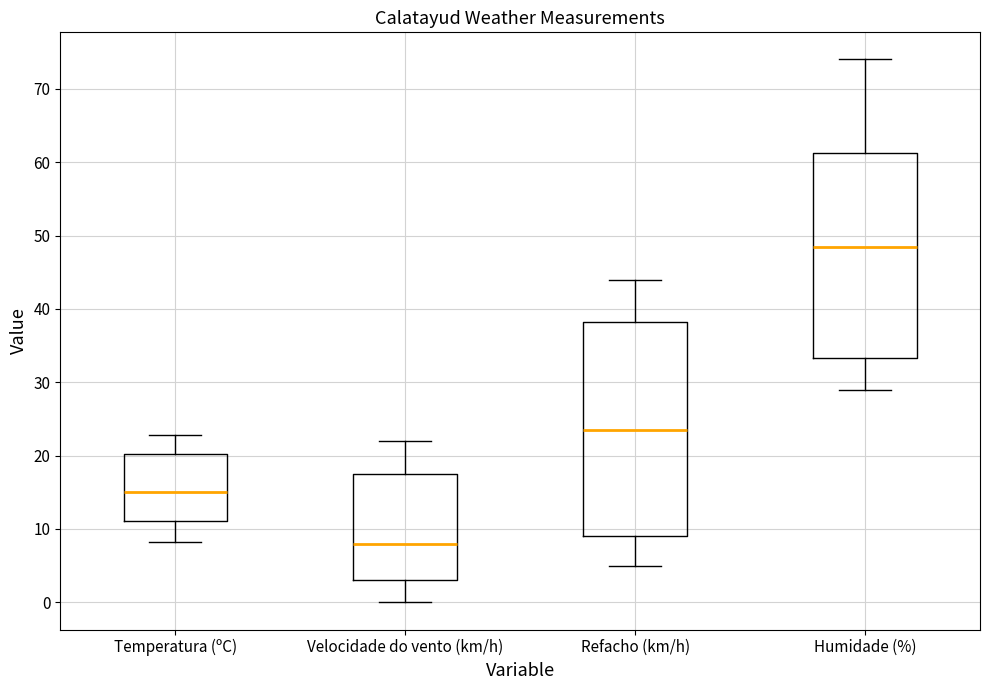

Reading left to right, read every box against the y-axis: the position of its median line, the range the box covers, and the ends of its whiskers. The values are not printed on the chart, so give them approximately, as read against the axis.

Temperatura (ºC): median 15, box 11 to 20, whiskers 8 to 23
Velocidade do vento (km/h): median 8, box 3 to 18, whiskers 0 to 22
Refacho (km/h): median 24, box 9 to 38, whiskers 5 to 44
Humidade (%): median 49, box 33 to 61, whiskers 29 to 74